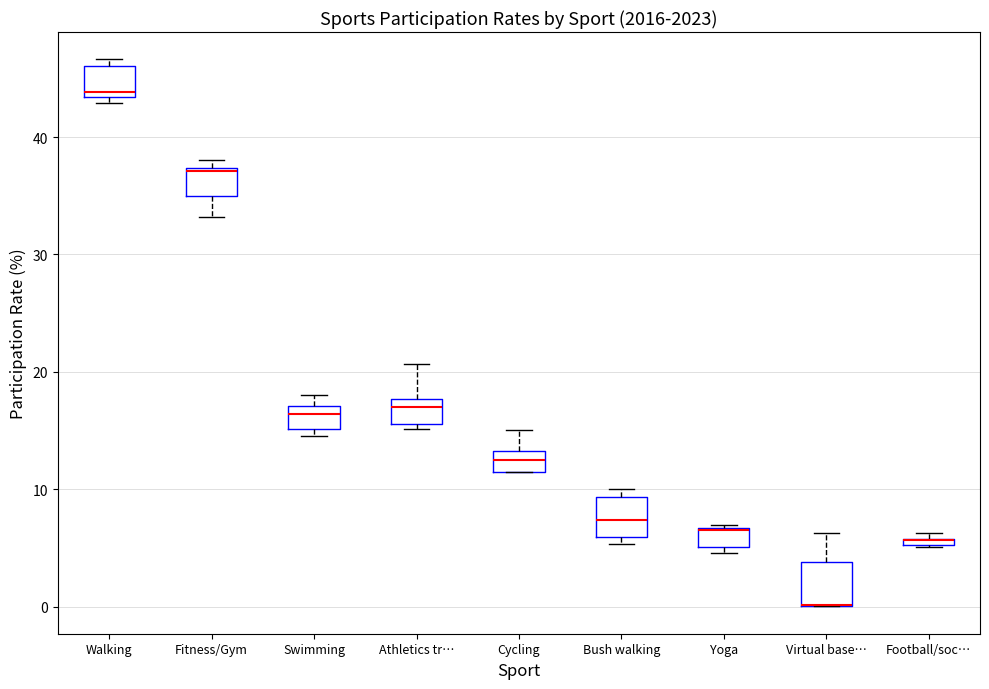

Where is the upper edge of the box for Fitness/Gym on the y-axis? The values are not printed on the chart, so give them approximately, as read against the axis.

37